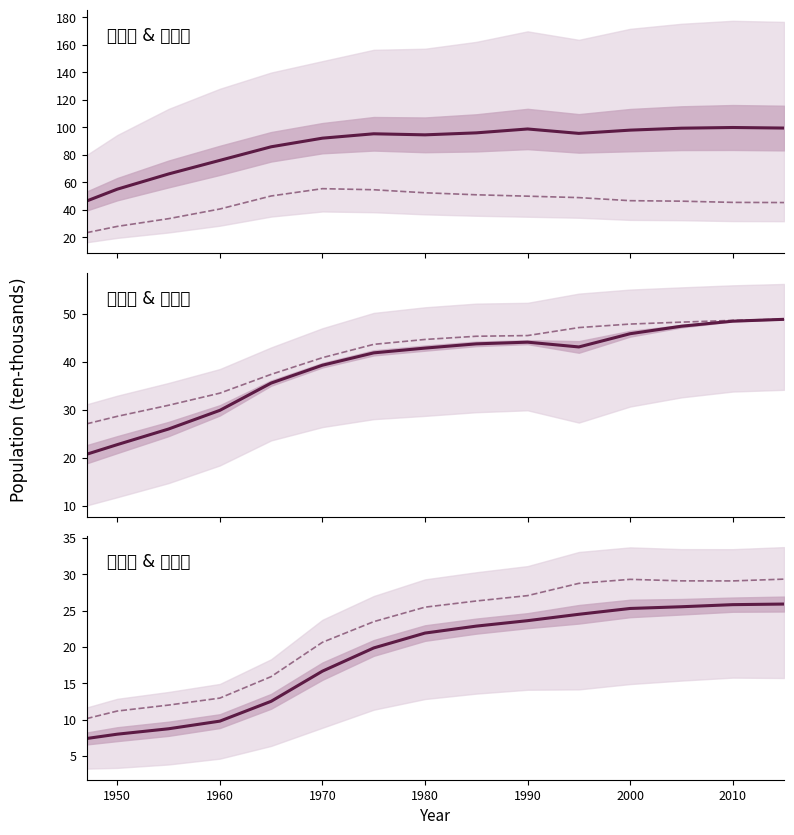

How many lines are shown in the chart?

6